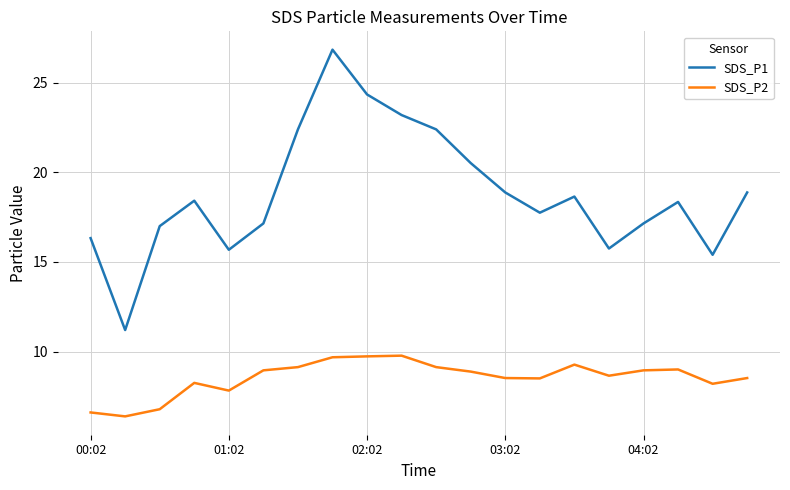

Is this an area chart (filled region under the line)?

No